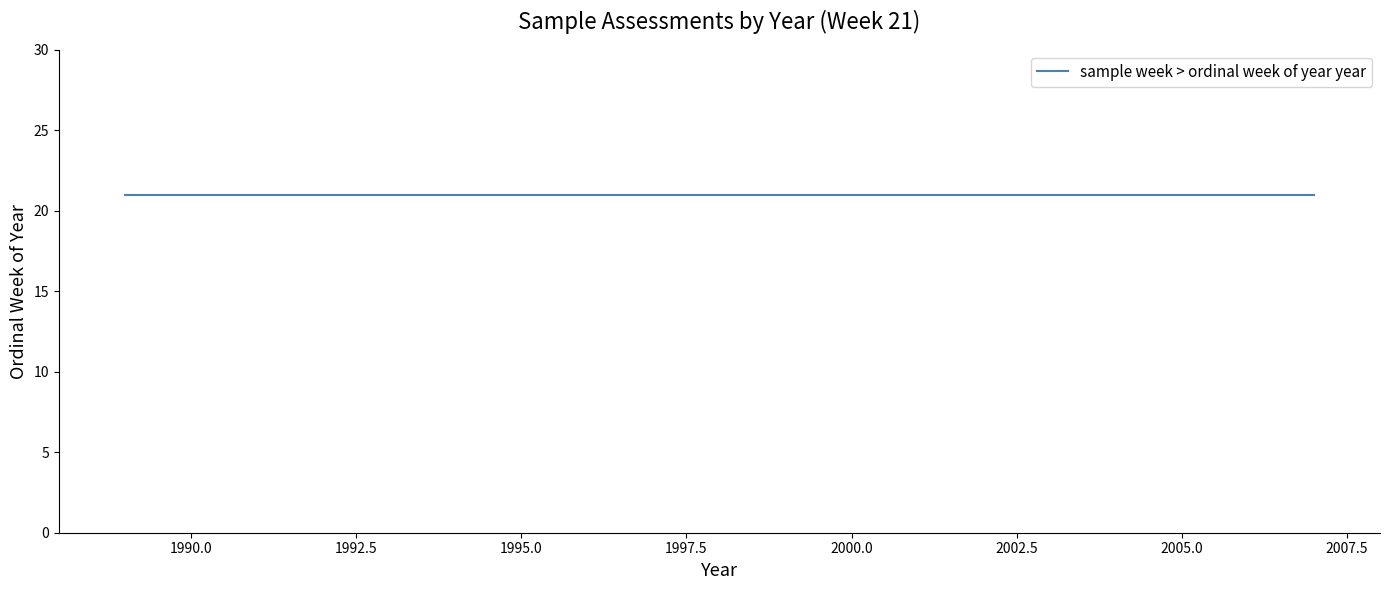

Count the number of categories in the chart.

10